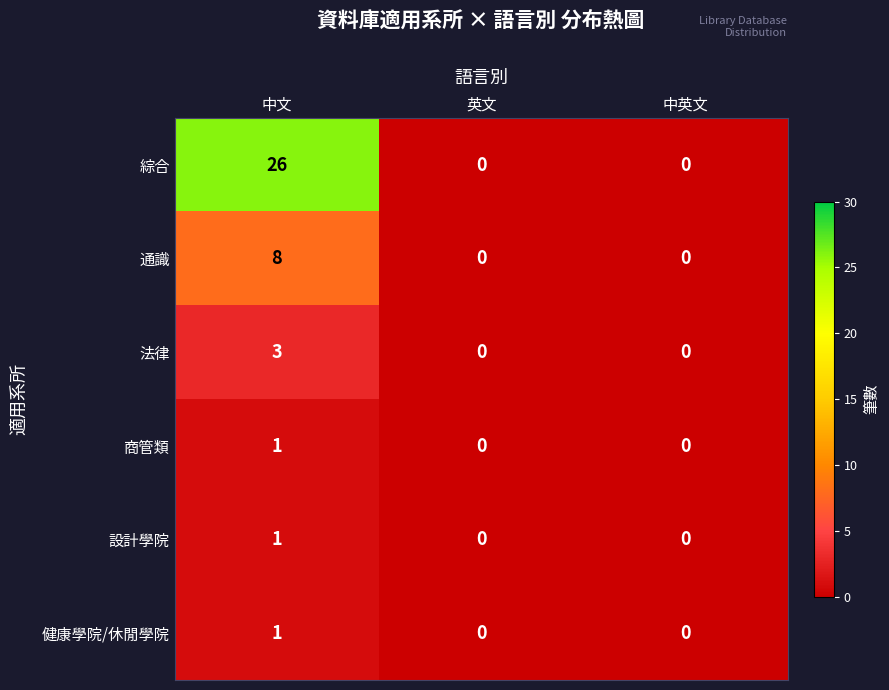

The value of 設計學院 at 中文 is 1. True or false?

True